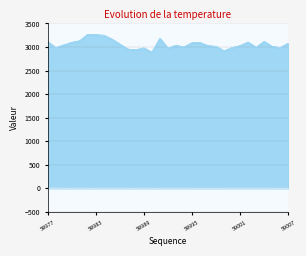

At how many categories does at least one series exceed 1017?

31